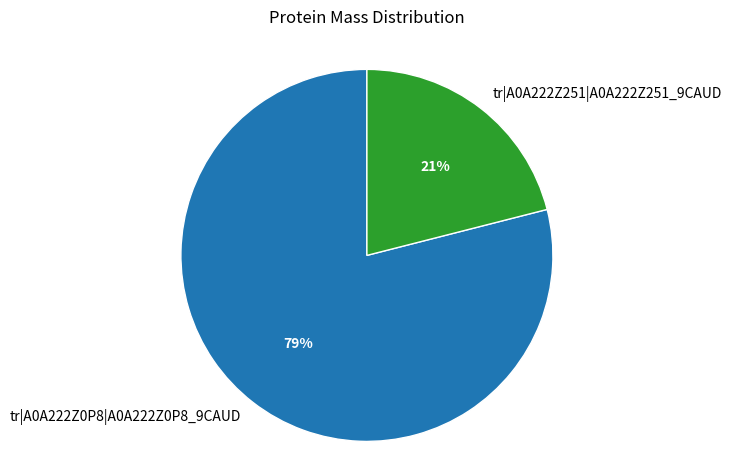

To the nearest percent, what is the average slice percentage?

50%